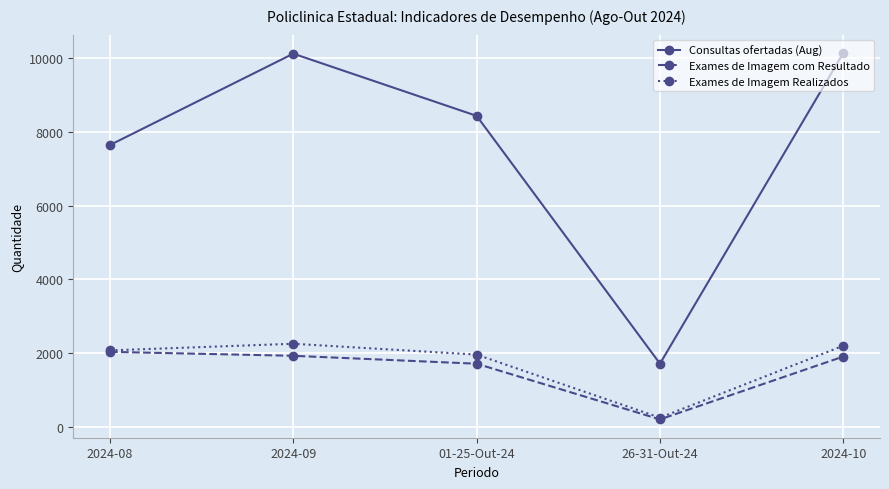

At which label does Exames de Imagem Realizados reach its minimum?

26-31-Out-24